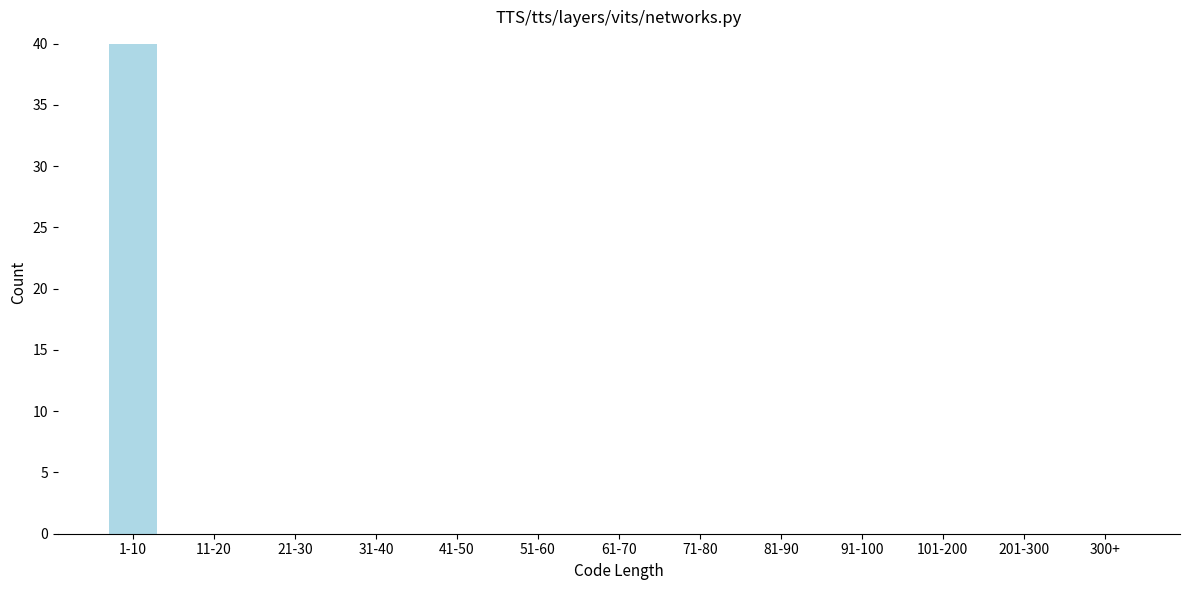

Reading left to right, list all the values displayed in this chart.

1-10=40	11-20=0	21-30=0	31-40=0	41-50=0	51-60=0	61-70=0	71-80=0	81-90=0	91-100=0	101-200=0	201-300=0	300+=0